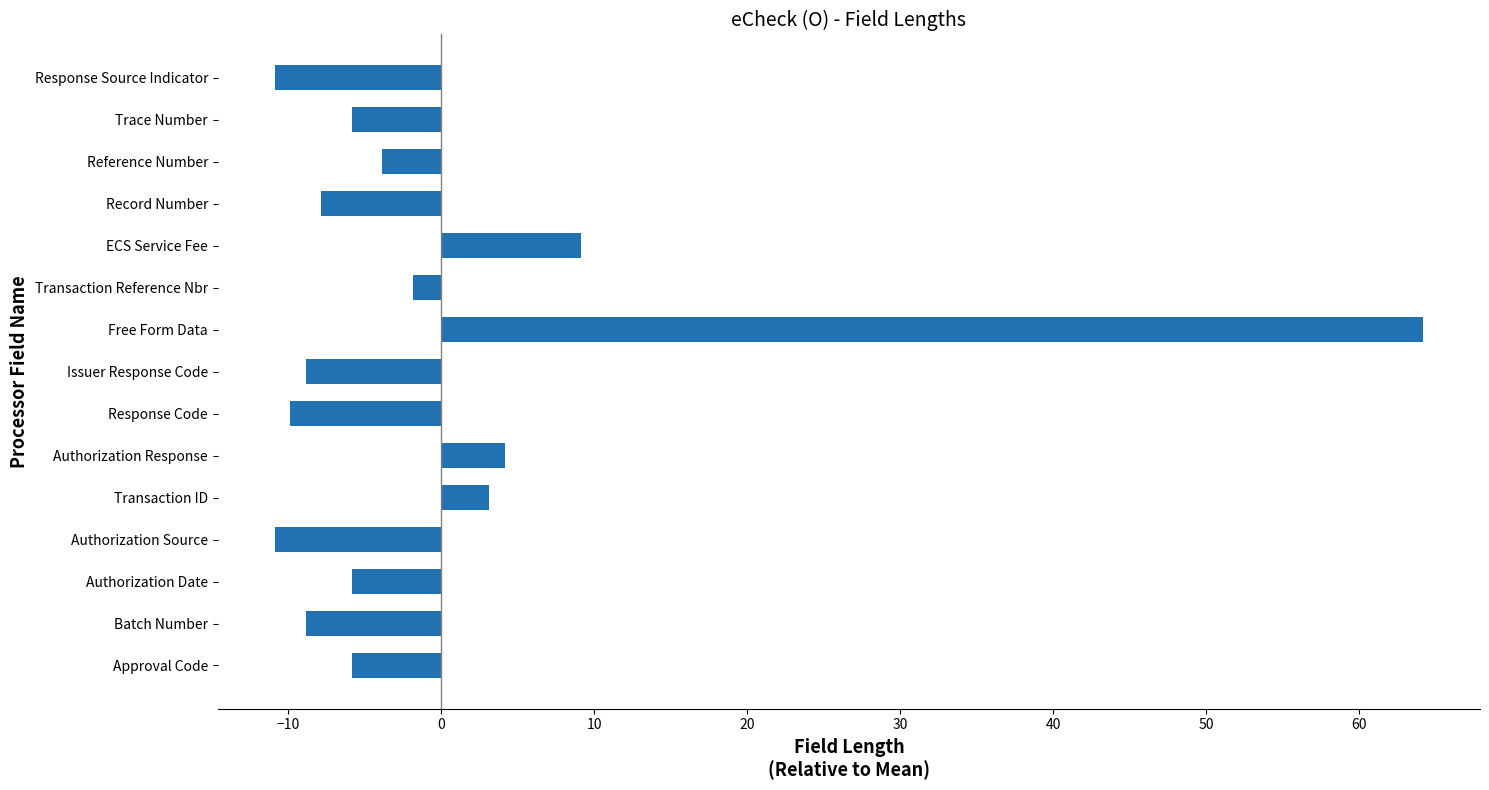

The chart shows a value of -2.8 at Record Number. True or false?

False